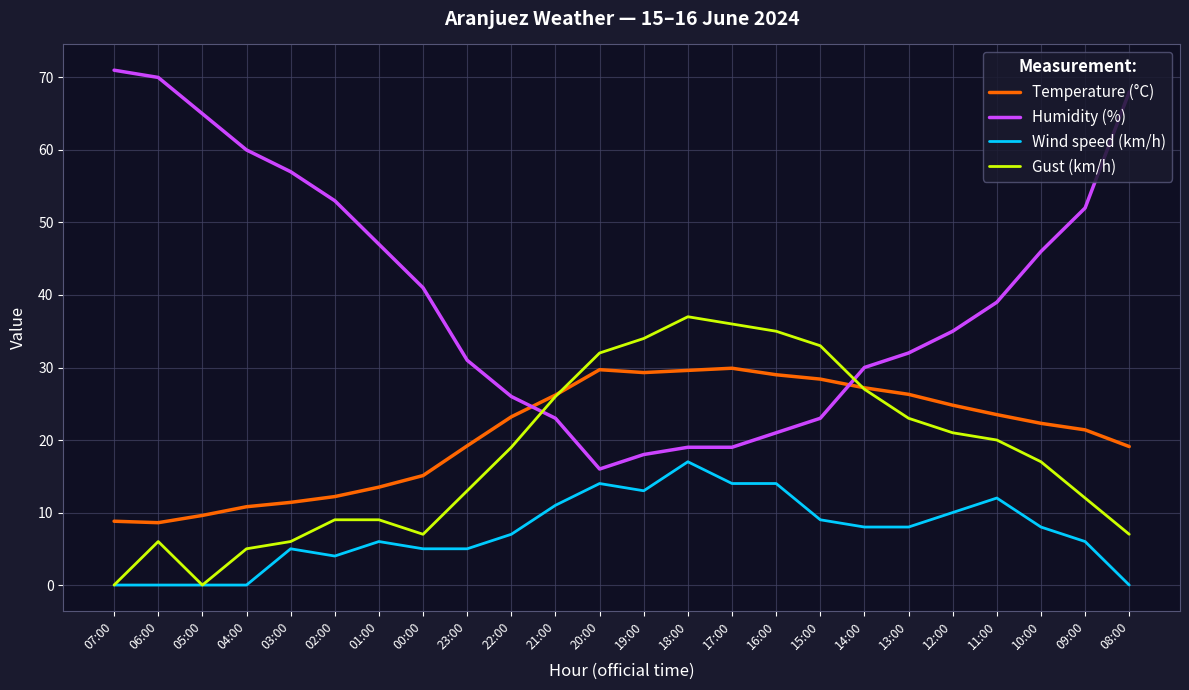

What is the spread (max minus min) of values at 11:00?

27.0